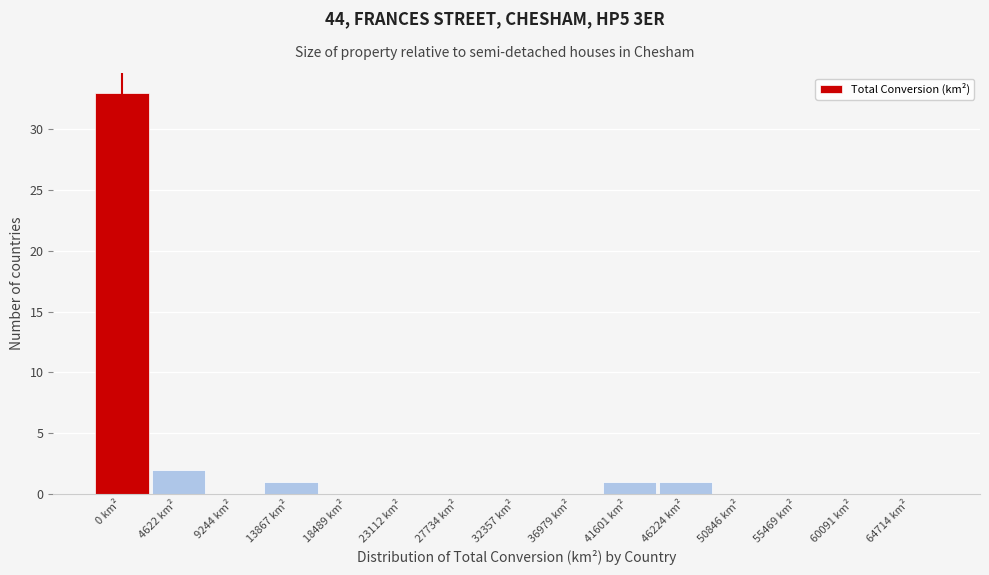

Reading left to right, list all the values displayed in this chart.

0 km²=33	4622 km²=2	9244 km²=0	13867 km²=1	18489 km²=0	23112 km²=0	27734 km²=0	32357 km²=0	36979 km²=0	41601 km²=1	46224 km²=1	50846 km²=0	55469 km²=0	60091 km²=0	64714 km²=0